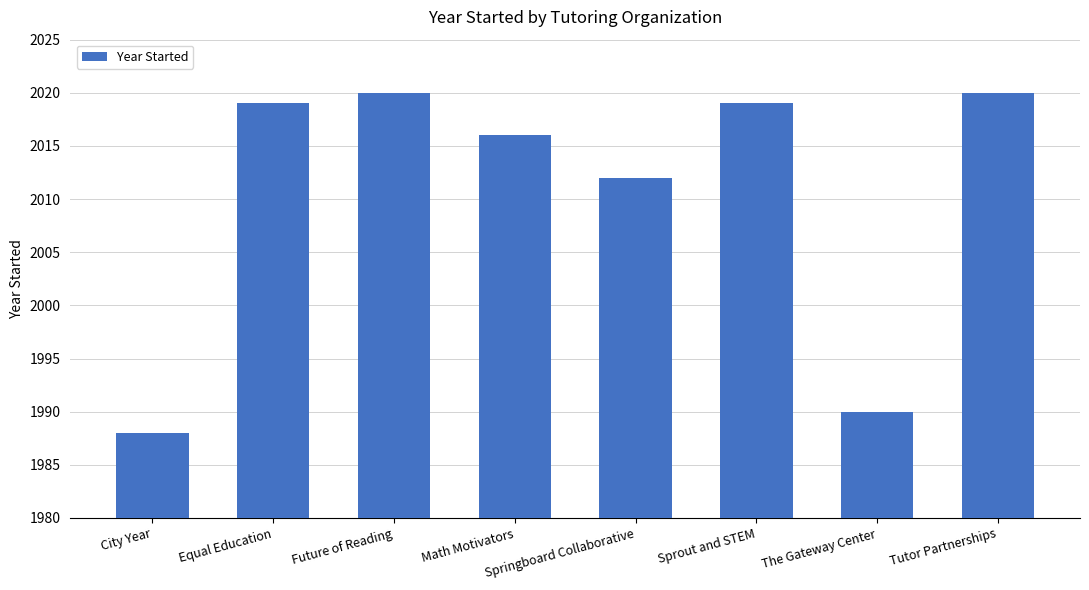

At which label is the value closest to 2004?

Springboard Collaborative